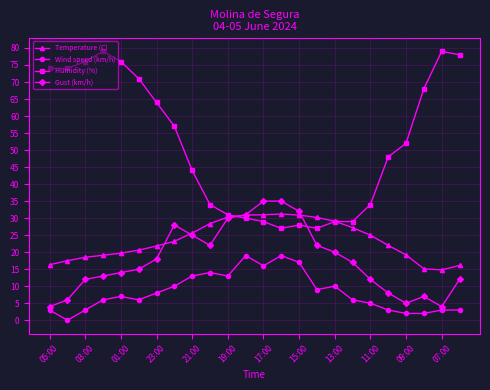

Rank the series by their maximum value, from highest to lowest.

Humidity (%), Gust (km/h), Temperature (C), Wind speed (km/h)